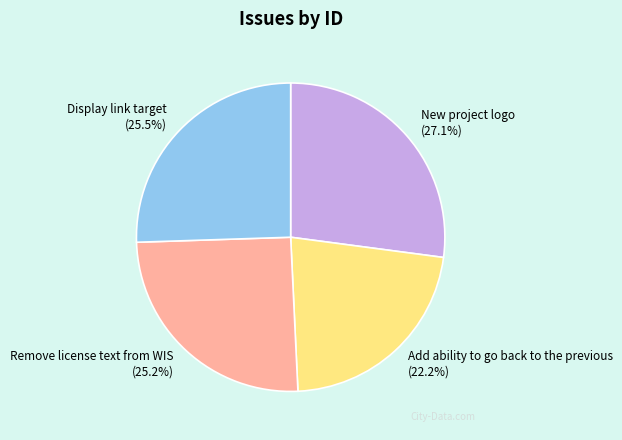

What is the smallest slice in the pie chart?

Add ability to go back to the previous